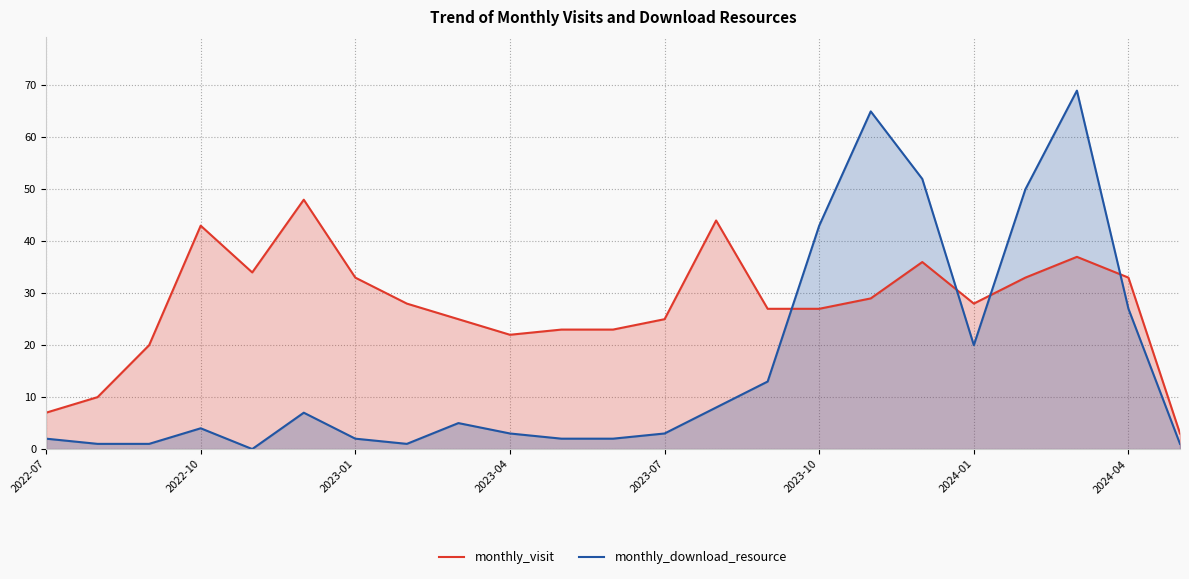

After their last crossing, which series has the higher values: monthly_visit or monthly_download_resource?

monthly_visit